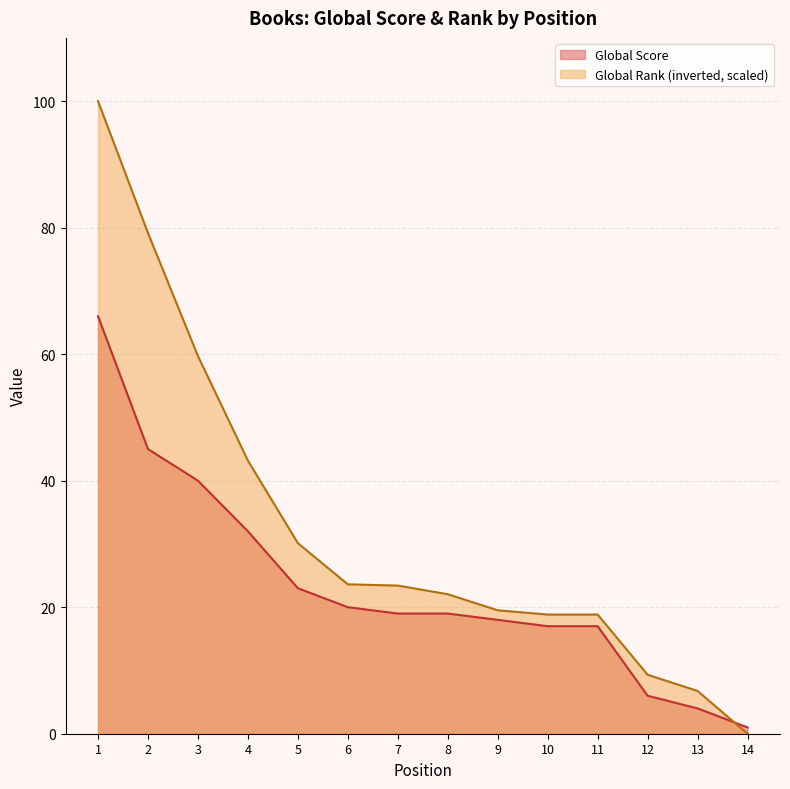

True or false: Global Rank (scaled) has more than 2 points higher than both neighbors.

False